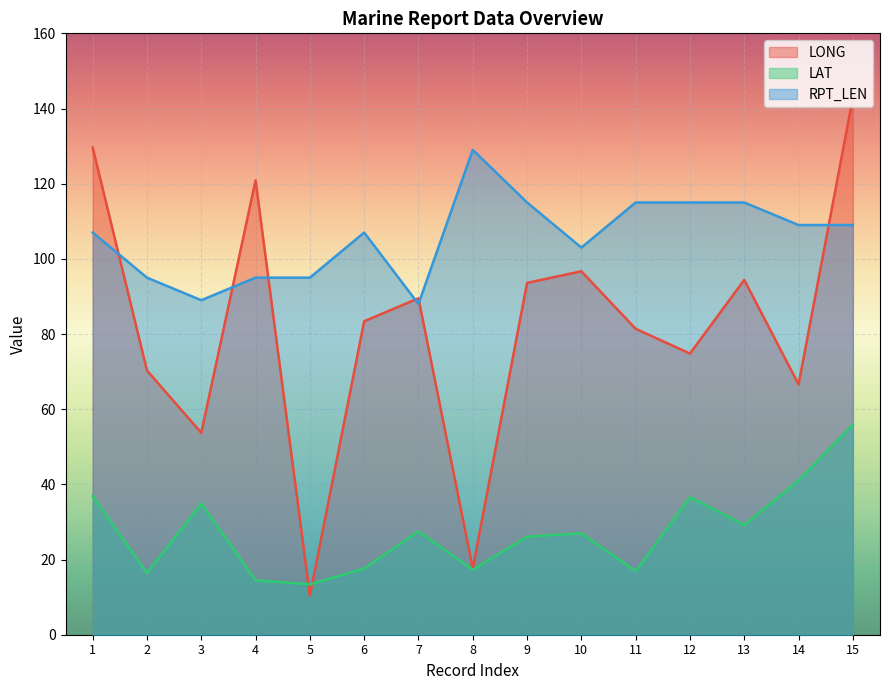

List the series in order of their overall mean, highest first.

RPT_LEN, LONG, LAT